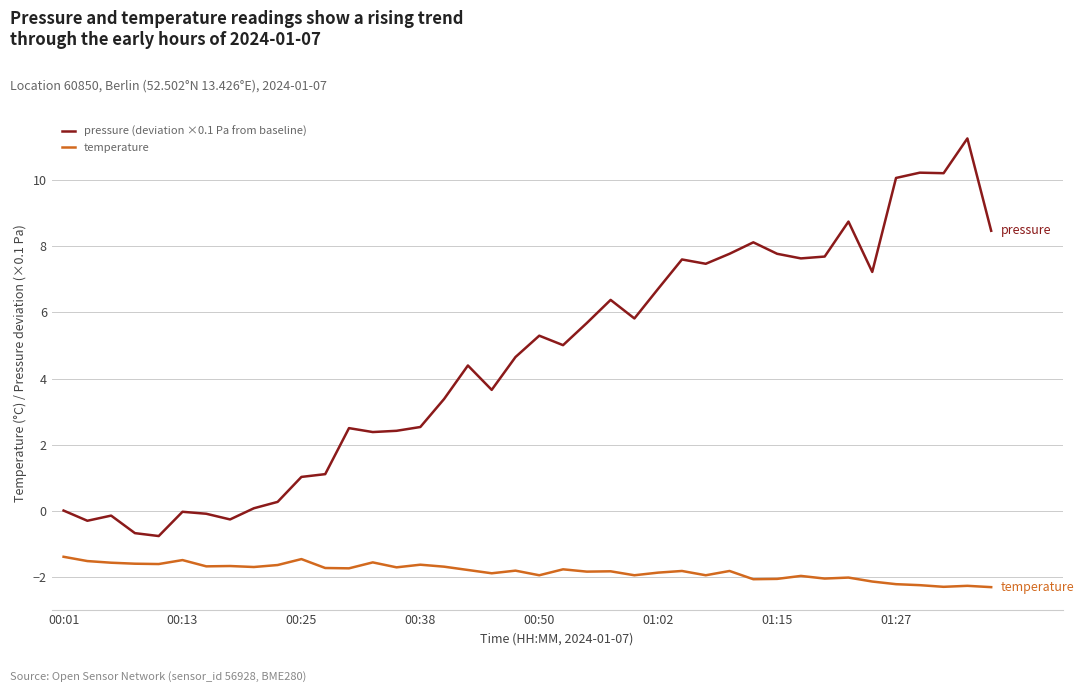

True or false: temperature and pressure (deviation ×0.1 Pa from baseline) intersect in this chart.

False